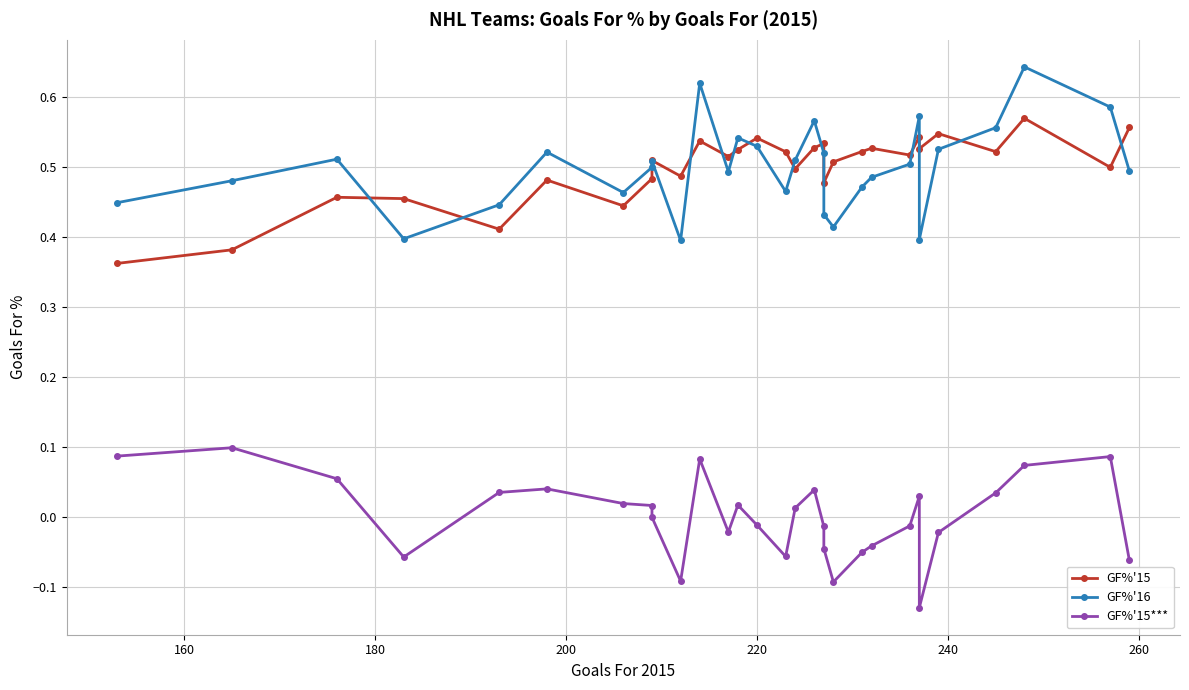

At how many categories does at least one series exceed 0?

30